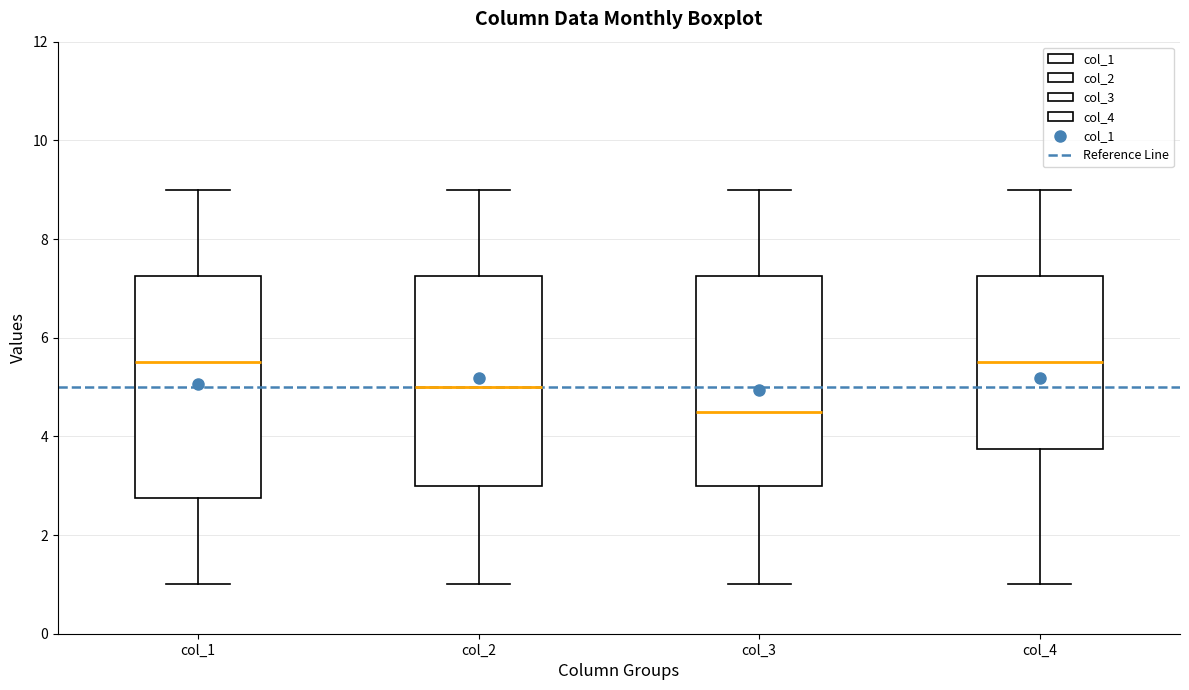

Reading left to right, transcribe this box plot: for each box, give where its median line is, the range the box spans, and where its two whiskers end, as read against the y-axis. The values are not printed on the chart, so give them approximately, as read against the axis.

col_1: median 5.6, box 2.8 to 7.2, whiskers 1.0 to 9.0
col_2: median 5.0, box 3.0 to 7.2, whiskers 1.0 to 9.0
col_3: median 4.6, box 3.0 to 7.2, whiskers 1.0 to 9.0
col_4: median 5.6, box 3.8 to 7.2, whiskers 1.0 to 9.0